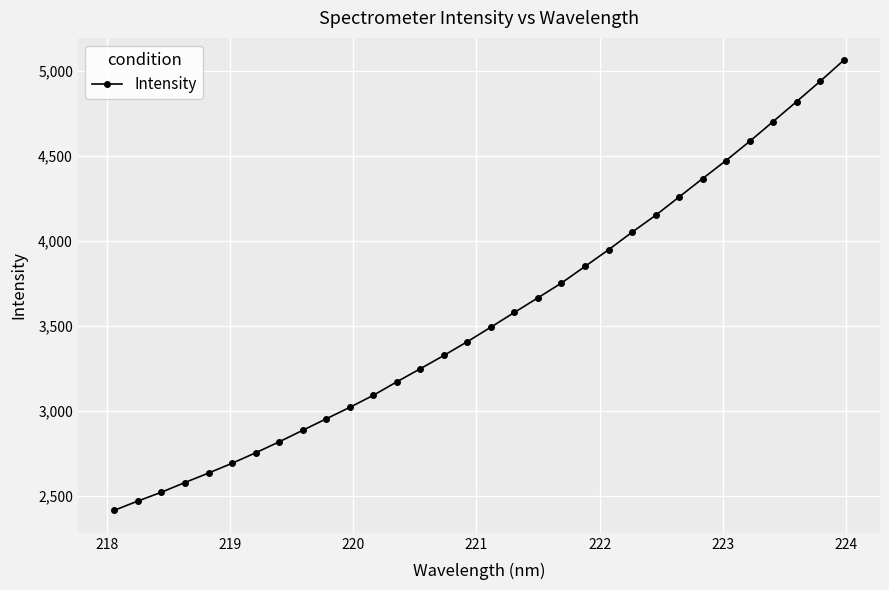

What is the value of the 25th point from the left?

4257.7